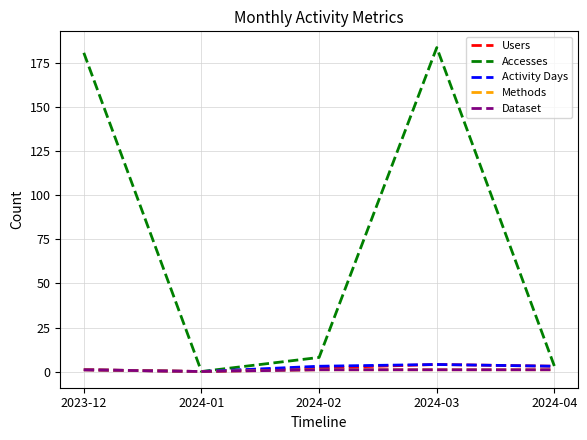

True or false: Methods has more than 2 points higher than both neighbors.

False